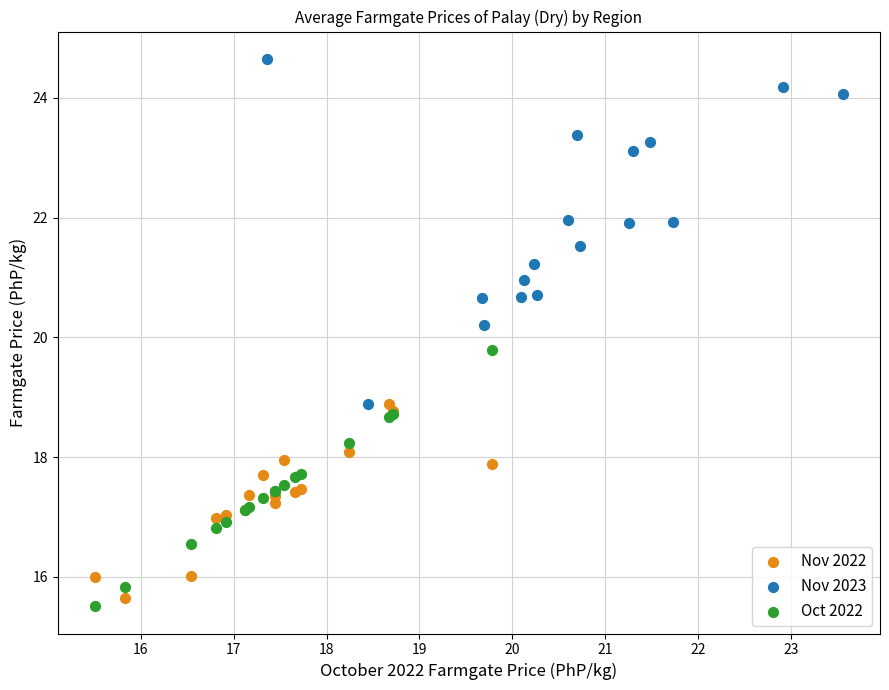

Which series reaches the minimum Y coordinate?

Oct 2022